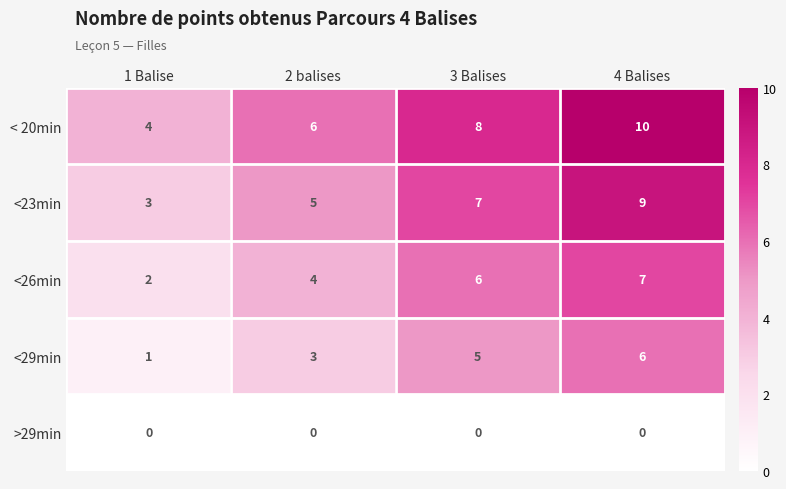

At 1 Balise, list the series in order from largest to smallest.

< 20min, <23min, <26min, <29min, >29min